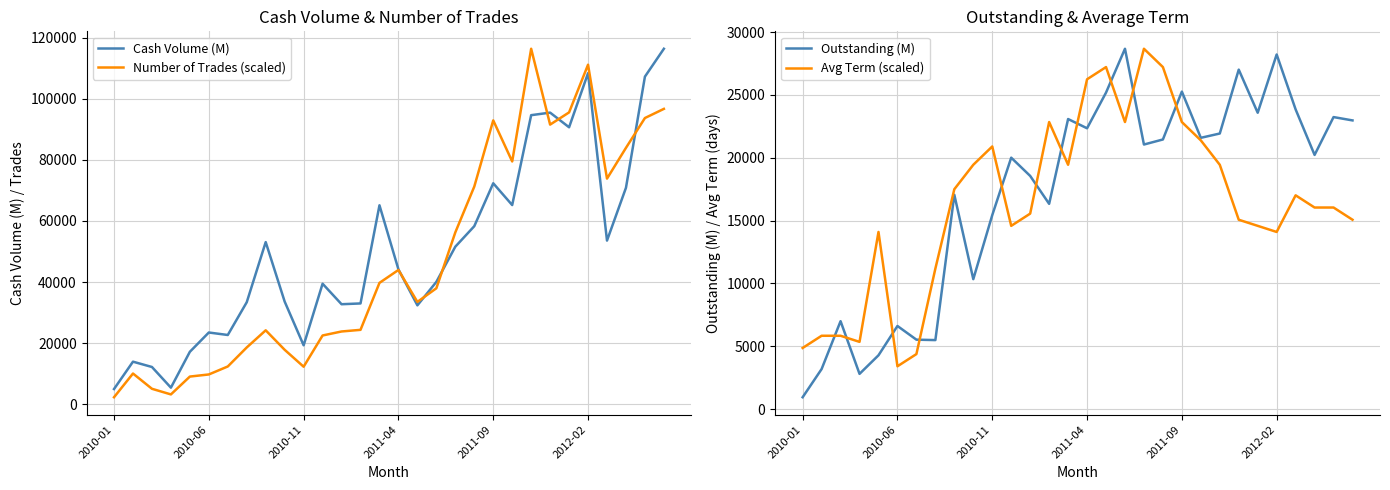

What are all the series names shown in the legend?

Cash Volume (M), Number of Trades (scaled), Outstanding (M), Avg Term (scaled)